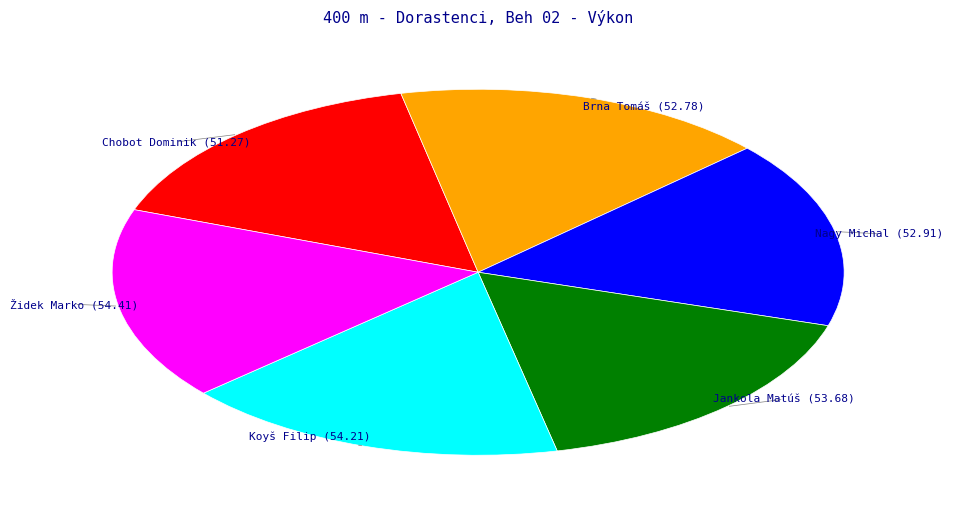

How many segments does this pie chart have?

6